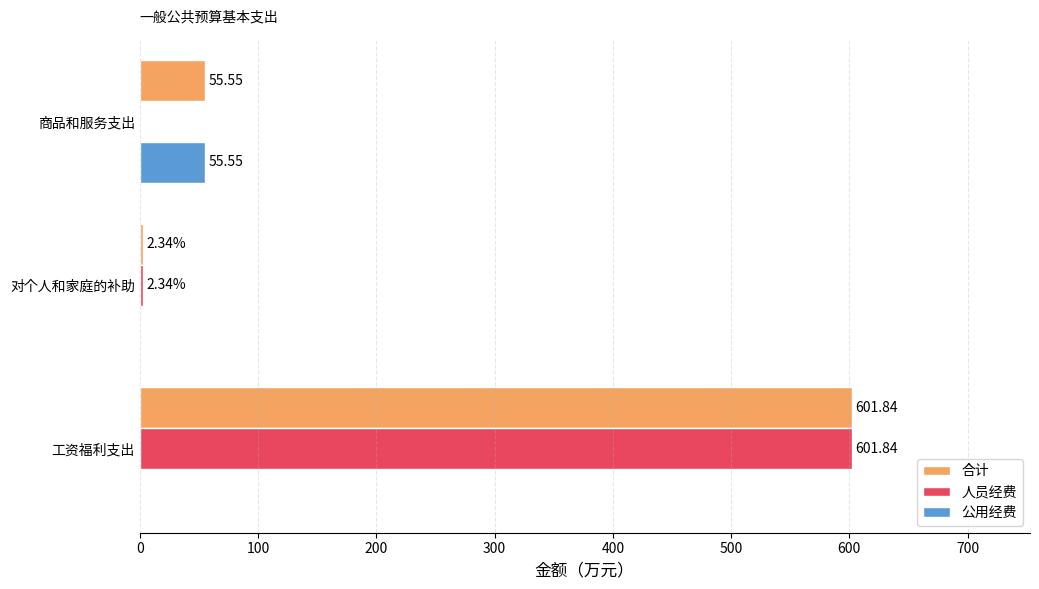

Which series has the largest range (max minus min)?

人员经费